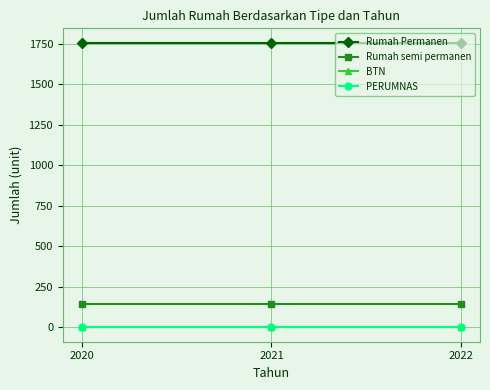

How many lines are shown in the chart?

4